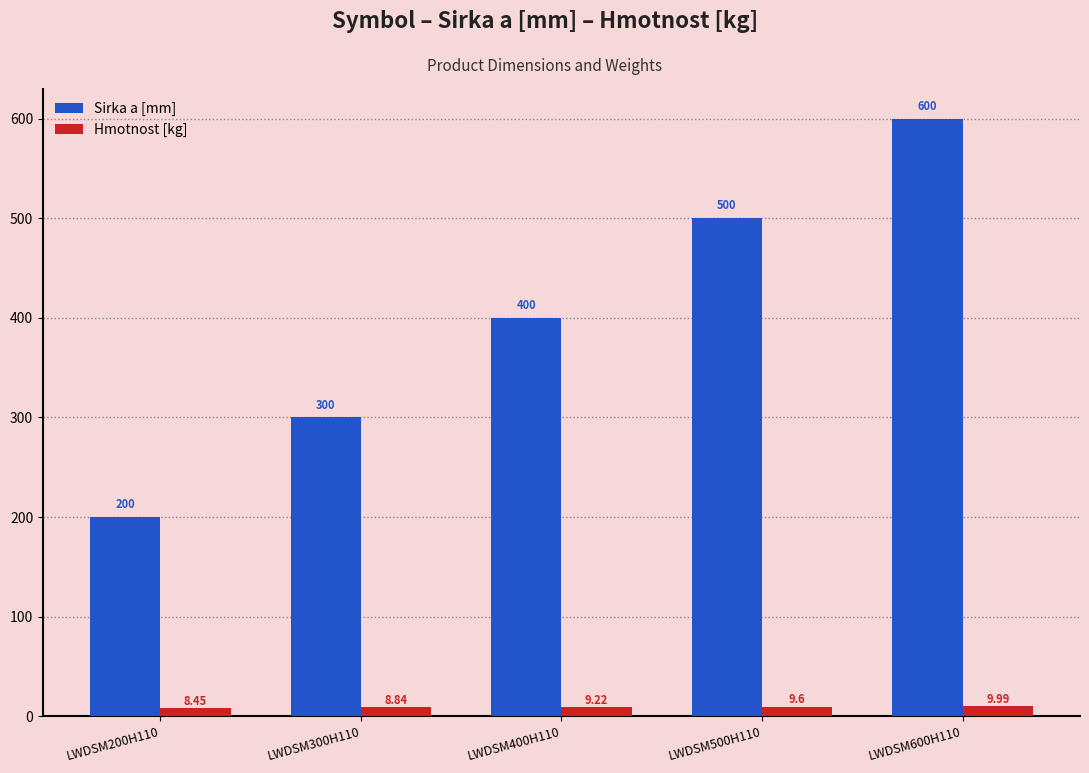

Is the value of Sirka a [mm] at LWDSM300H110 greater than the value of Hmotnost [kg] at LWDSM500H110?

Yes